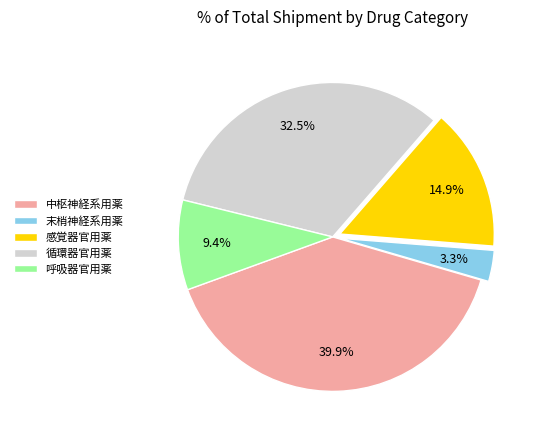

What is the smallest slice in the pie chart?

末梢神経系用薬